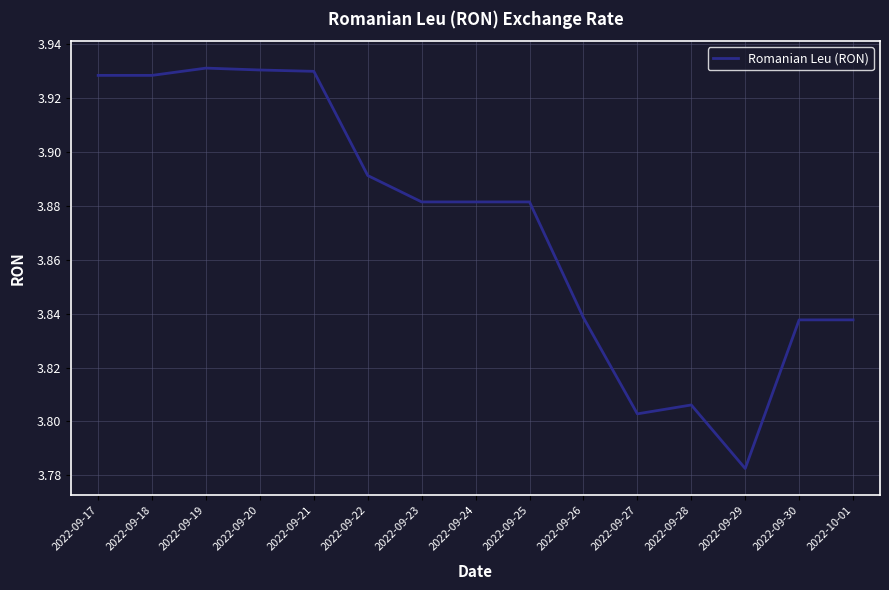

Between 2022-09-24 and 2022-09-19, which is larger?

2022-09-19